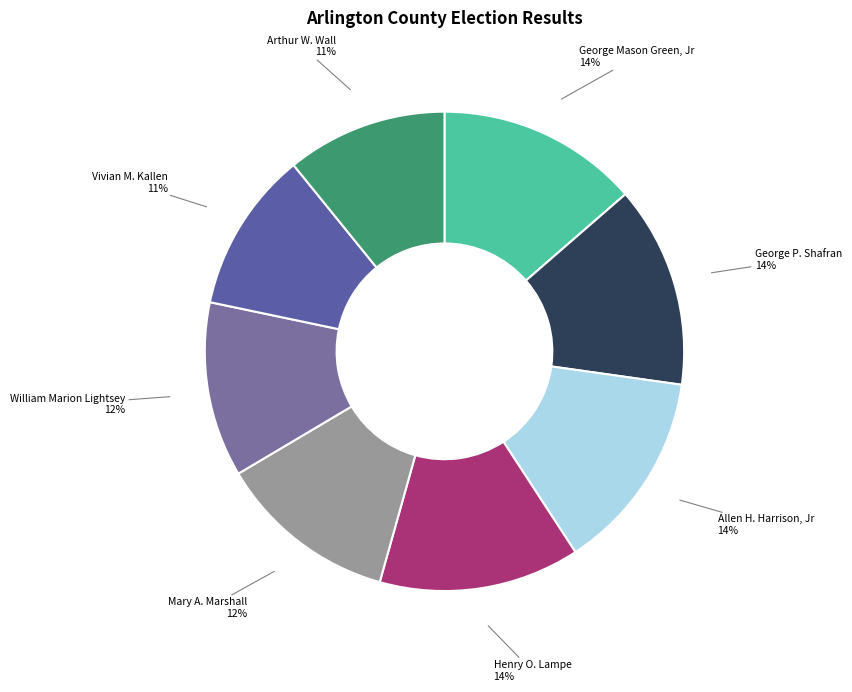

Which has a higher value, William Marion Lightsey or George Mason Green, Jr?

George Mason Green, Jr